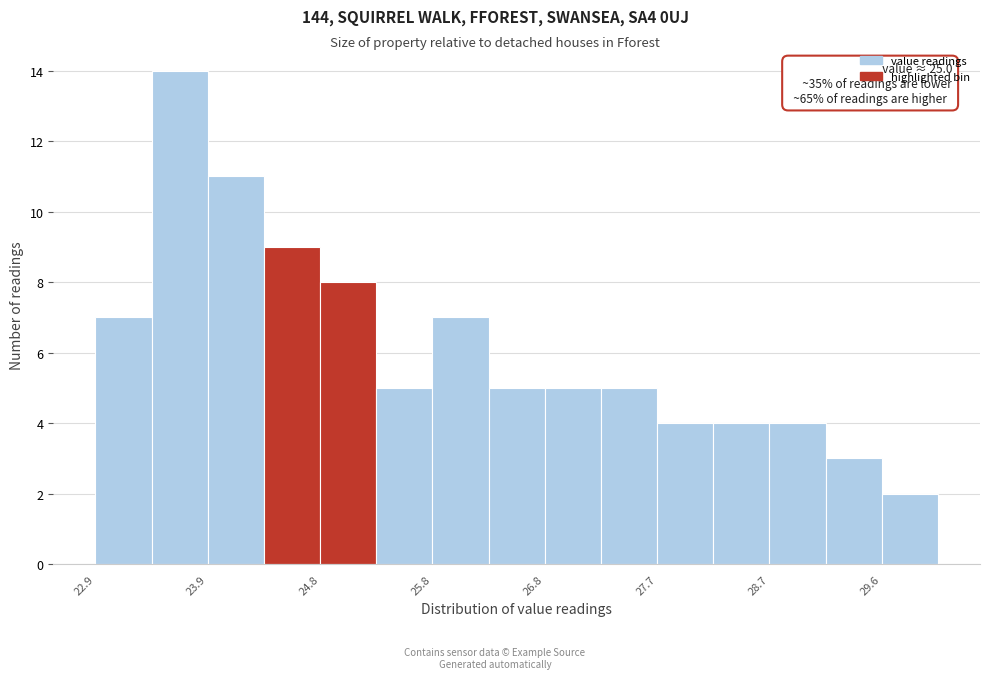

Which range on the x-axis has the tallest bar?

23.4 to 23.9